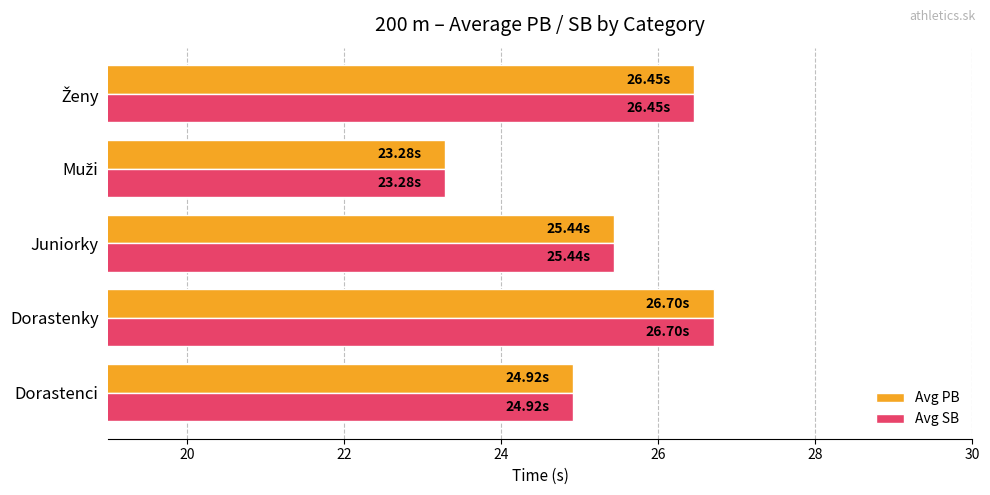

Which category has the highest value across all series?

Dorastenky